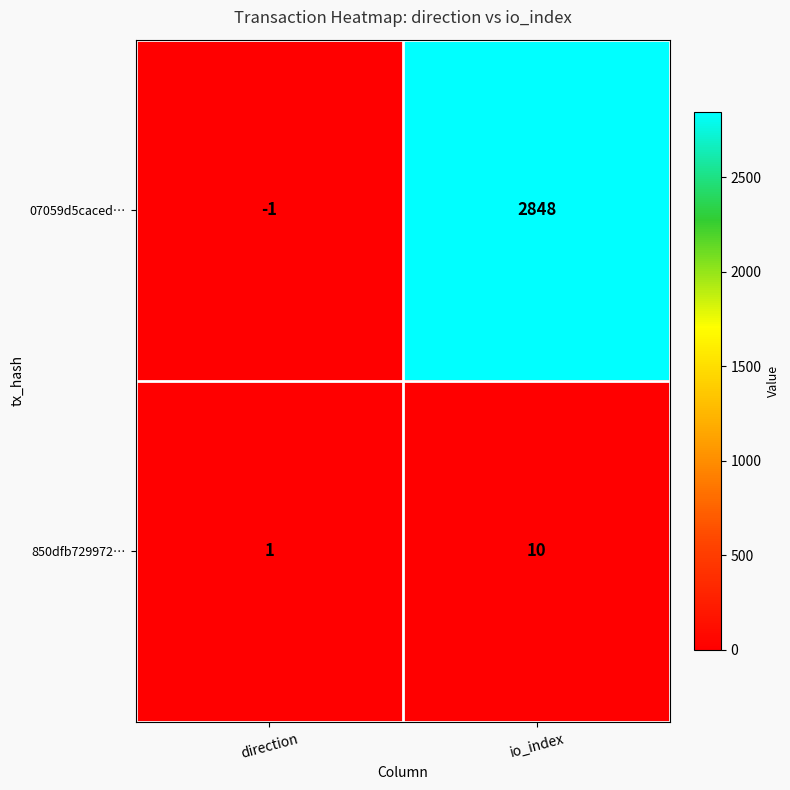

What is the approximate value of 850dfb729972… at io_index?

10